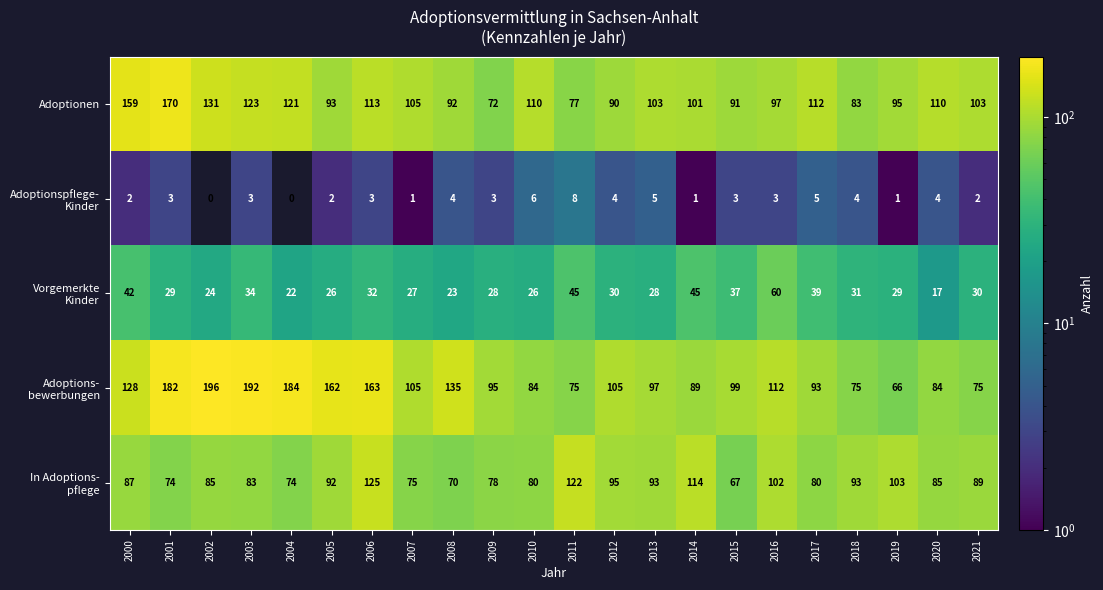

What is the total value across all series at 2012?

324